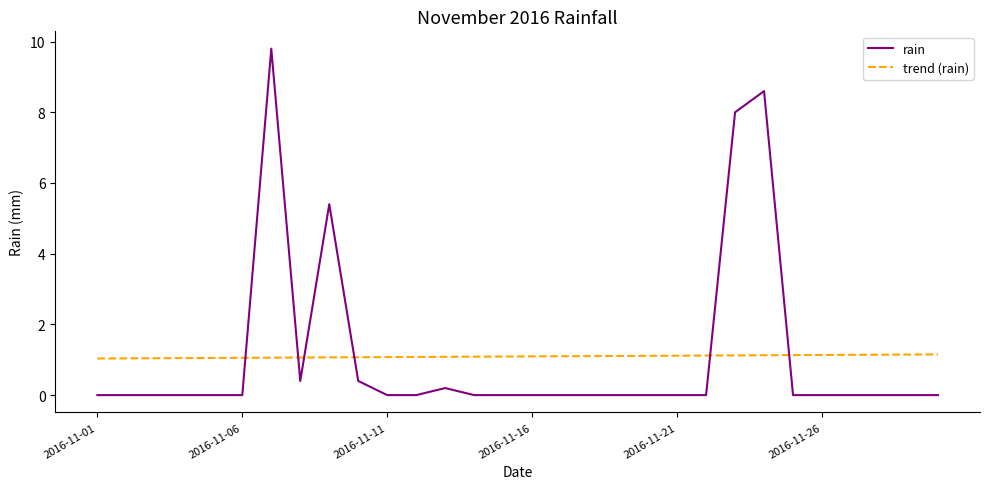

Which series ends up on top after the final intersection of trend (rain) and rain?

trend (rain)